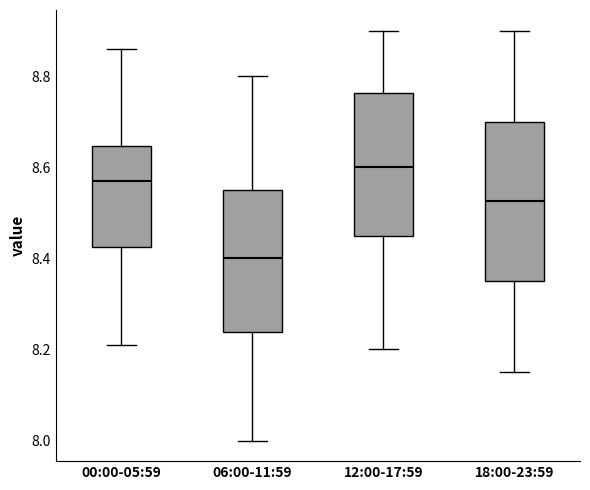

Comparing the boxes themselves (not the whiskers), which one is the tallest?

18:00-23:59